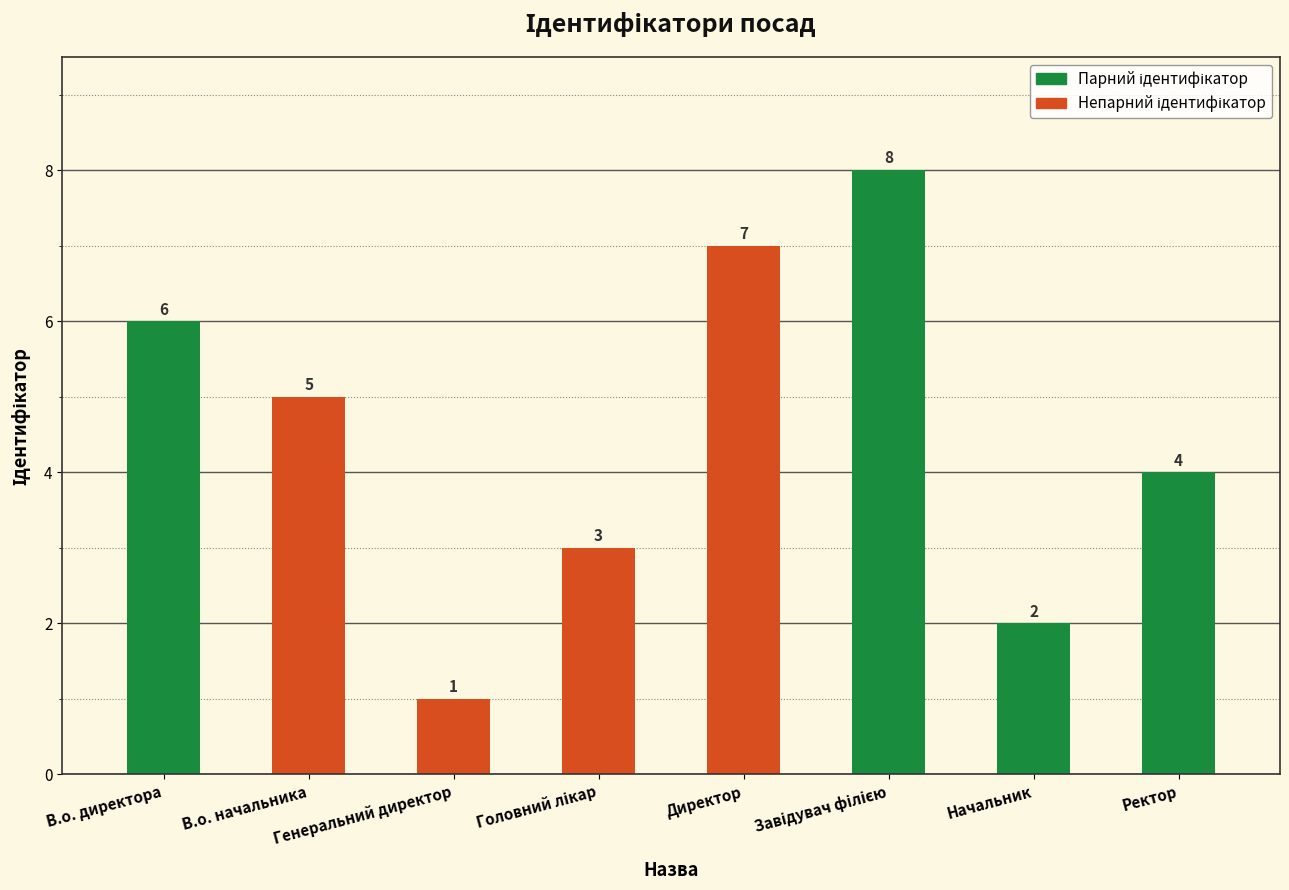

The chart shows a value of 7 at Директор. True or false?

True